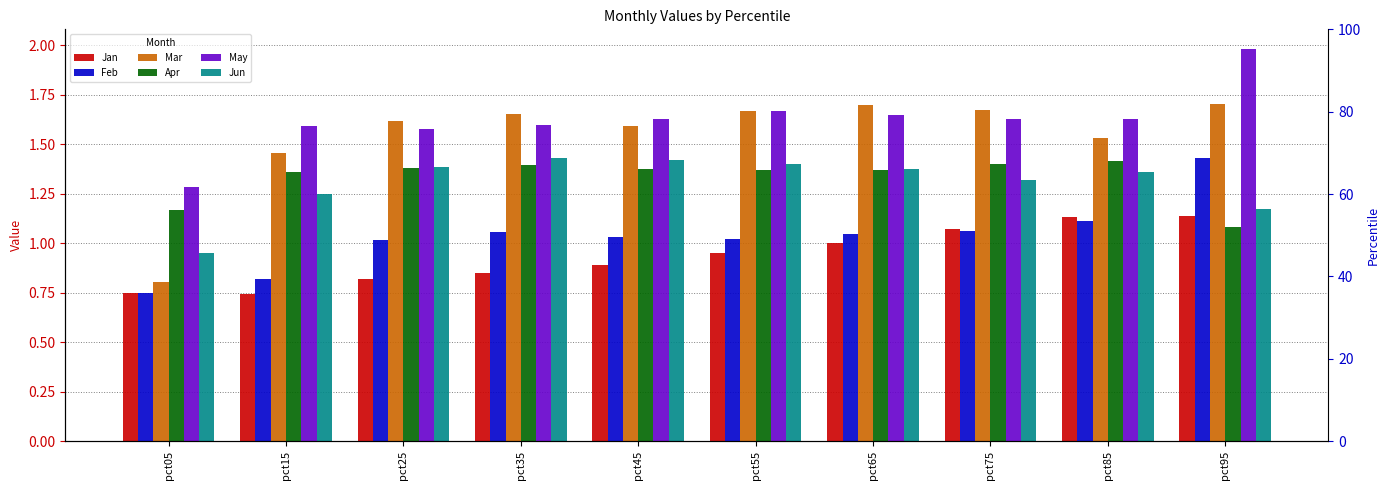

Reading right to left, list all the values displayed in this chart.

Jan: pct95=1.1	pct85=1.1	pct75=1.1	pct65=1.0	pct55=1.0	pct45=0.9	pct35=0.9	pct25=0.8	pct15=0.7	pct05=0.7
Feb: pct95=1.4	pct85=1.1	pct75=1.1	pct65=1.0	pct55=1.0	pct45=1.0	pct35=1.1	pct25=1.0	pct15=0.8	pct05=0.7
Mar: pct95=1.7	pct85=1.5	pct75=1.7	pct65=1.7	pct55=1.7	pct45=1.6	pct35=1.7	pct25=1.6	pct15=1.5	pct05=0.8
Apr: pct95=1.1	pct85=1.4	pct75=1.4	pct65=1.4	pct55=1.4	pct45=1.4	pct35=1.4	pct25=1.4	pct15=1.4	pct05=1.2
May: pct95=2.0	pct85=1.6	pct75=1.6	pct65=1.6	pct55=1.7	pct45=1.6	pct35=1.6	pct25=1.6	pct15=1.6	pct05=1.3
Jun: pct95=1.2	pct85=1.4	pct75=1.3	pct65=1.4	pct55=1.4	pct45=1.4	pct35=1.4	pct25=1.4	pct15=1.2	pct05=1.0